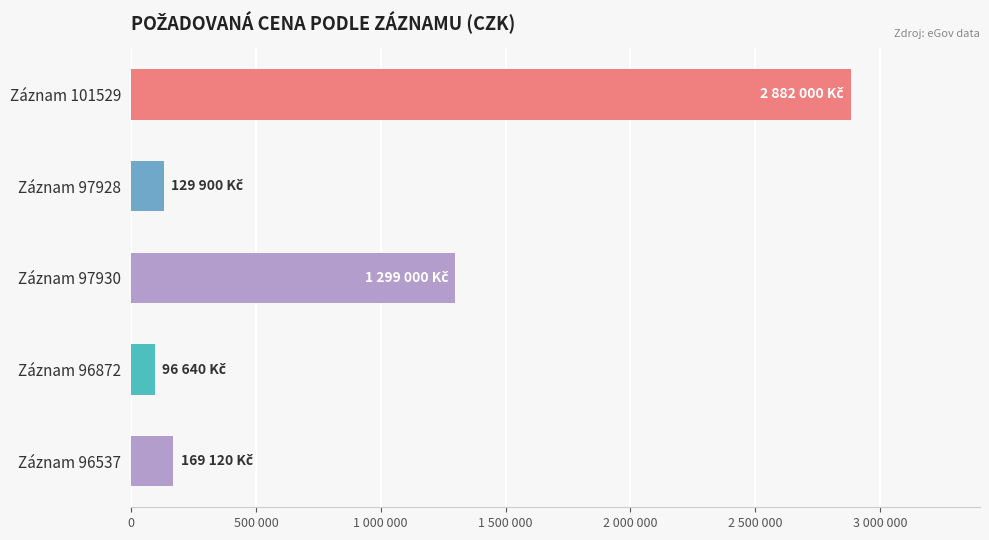

Are the bars horizontal?

Yes